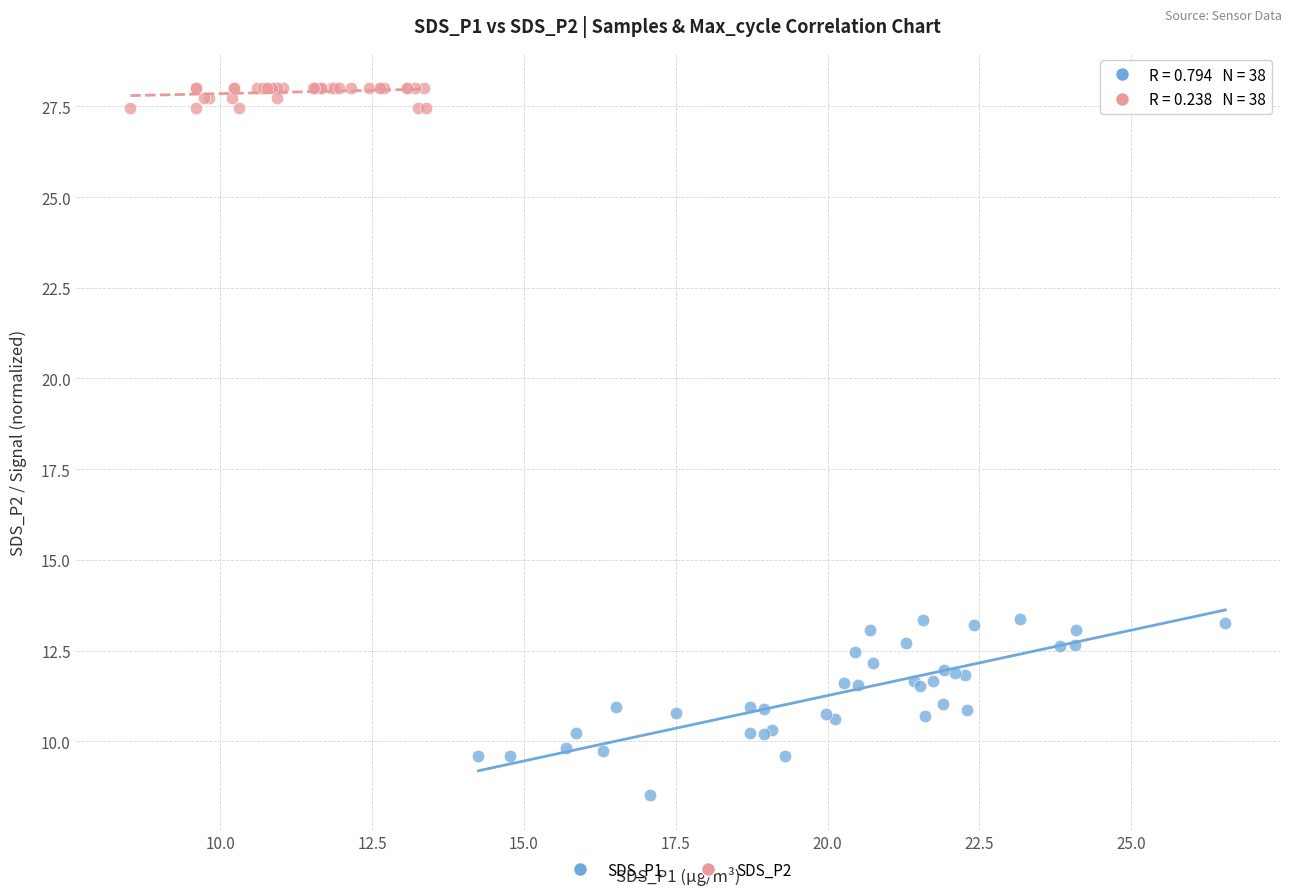

Which series has the largest Y range (max minus min)?

SDS_P1